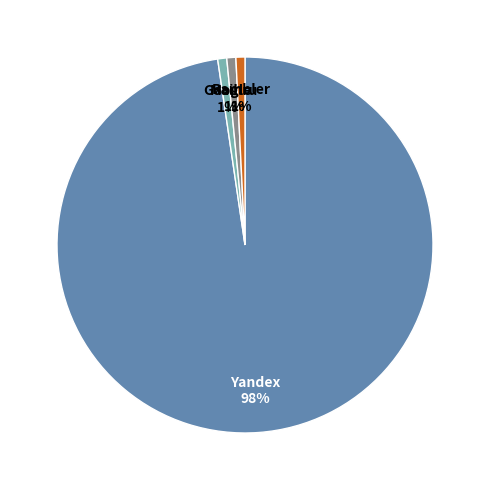

Count the number of slices in the pie.

4